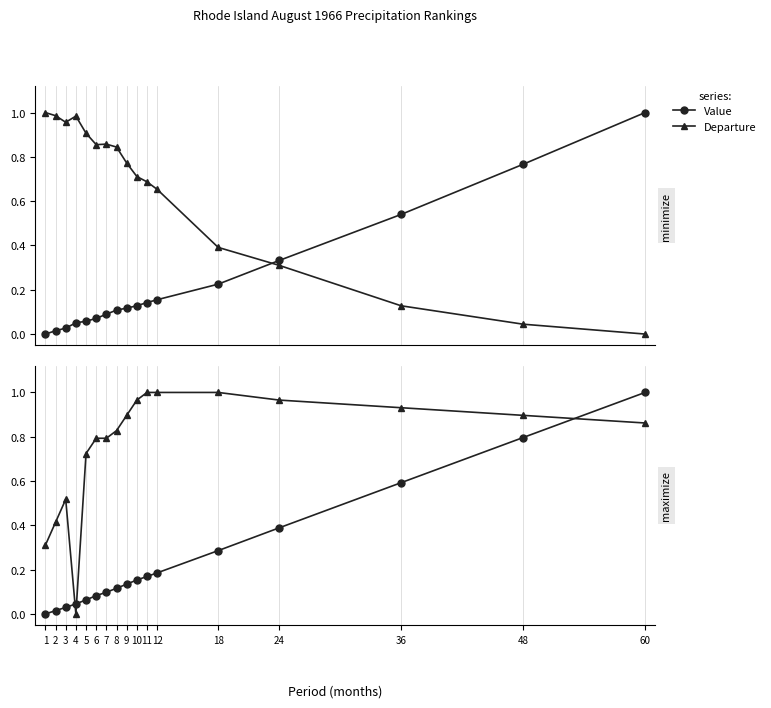

The value of Departure at 60 is 0.0. True or false?

True